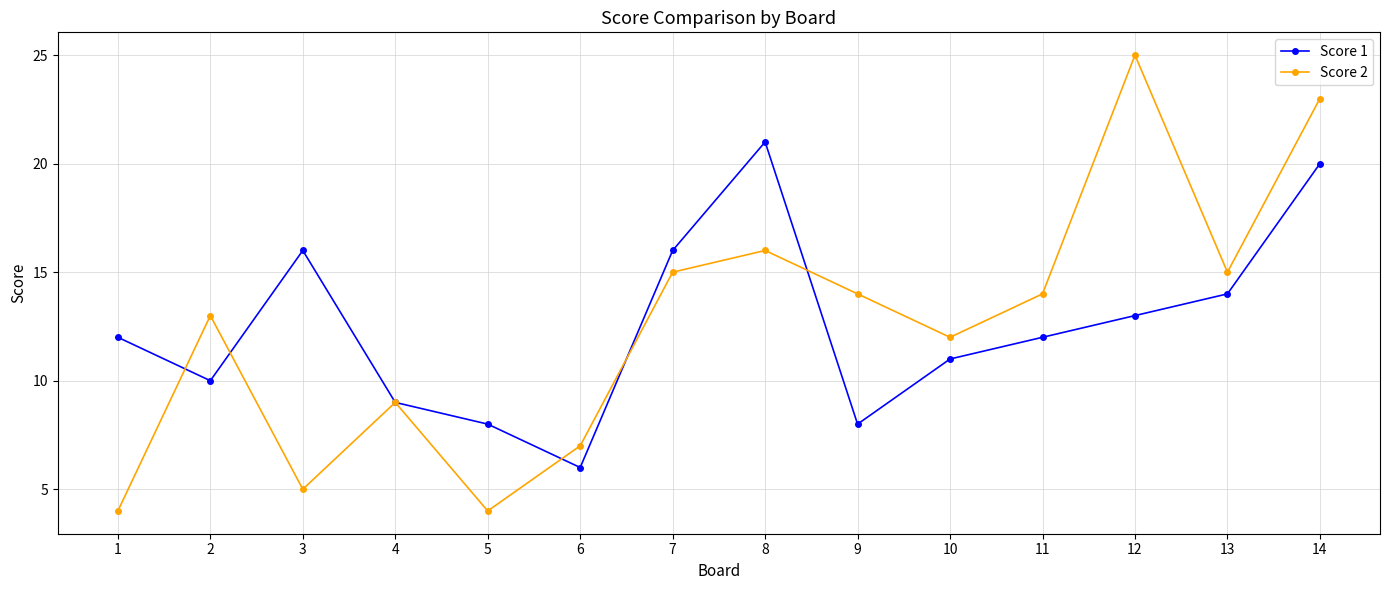

What is the maximum value shown in the chart?

25